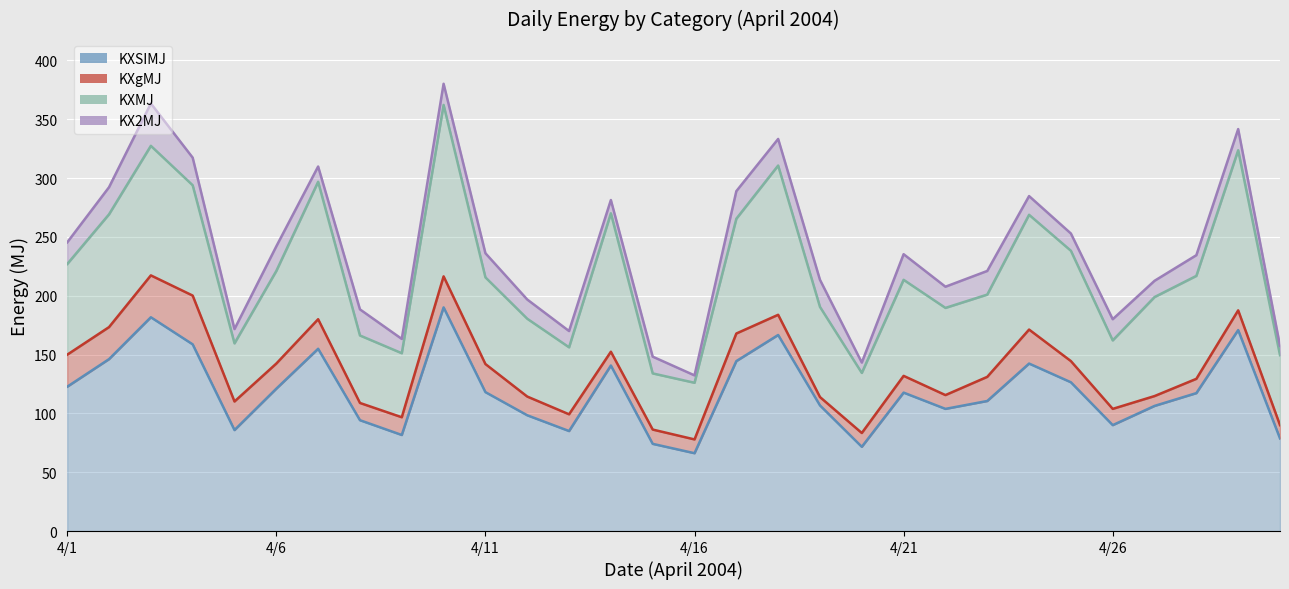

True or false: KX2MJ and KXgMJ cross at least once.

True